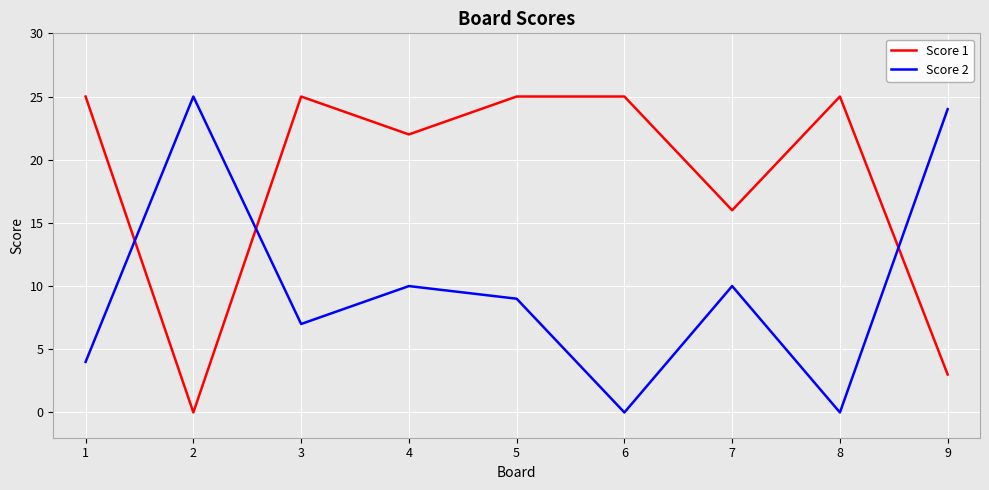

Rank the series at 5 from lowest to highest value.

Score 2, Score 1